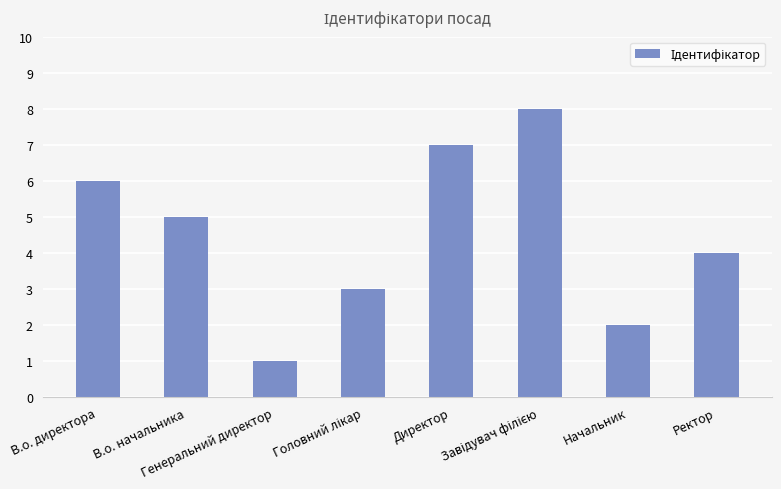

Are the bars horizontal?

No